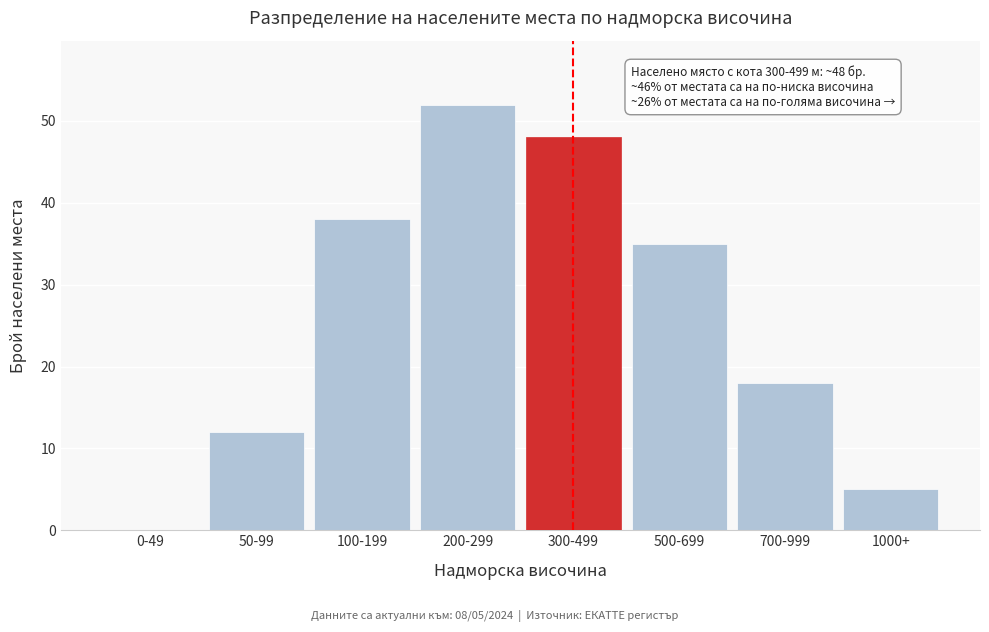

Reading right to left, transcribe all the data shown in this chart.

1000+=5	700-999=18	500-699=35	300-499=48	200-299=52	100-199=38	50-99=12	0-49=0